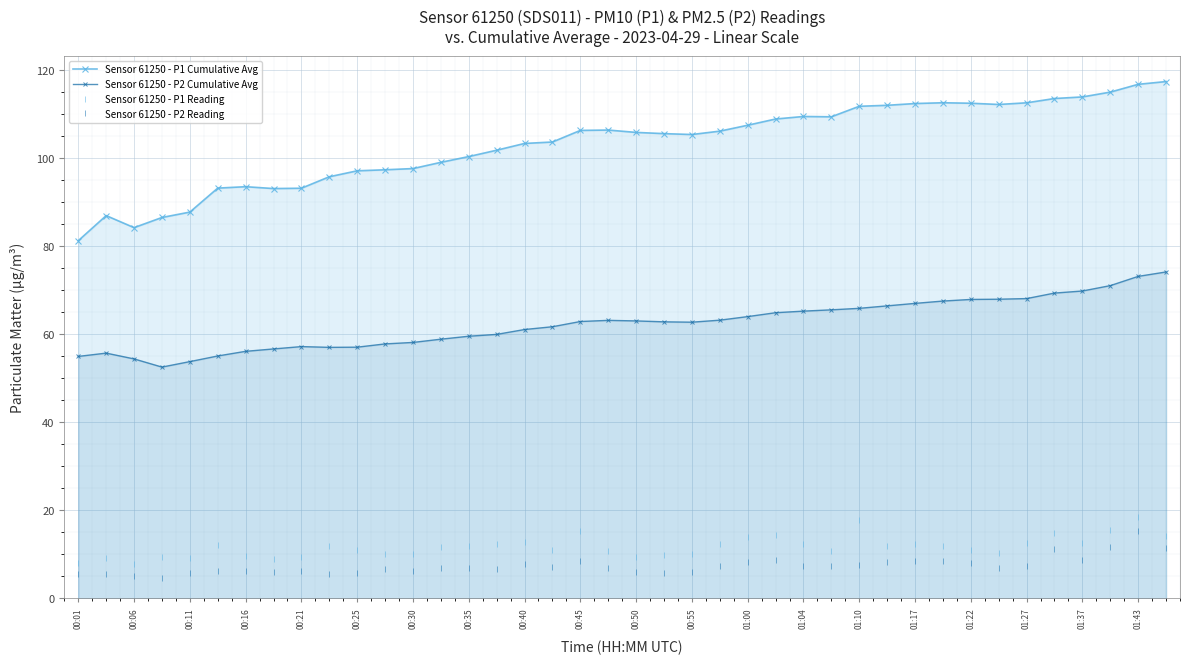

Read the Sensor 61250 - P1 Reading value at 01:43.

18.4